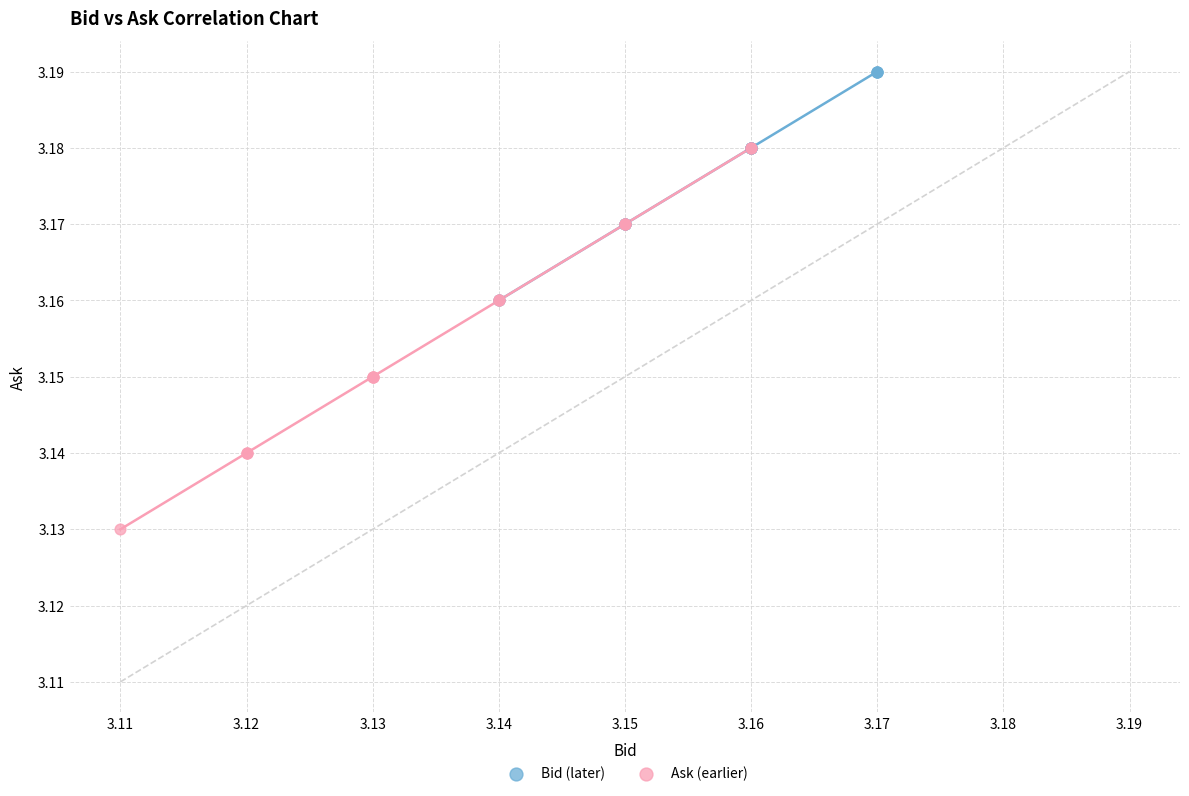

Which series has the largest Y range (max minus min)?

Ask (earlier)